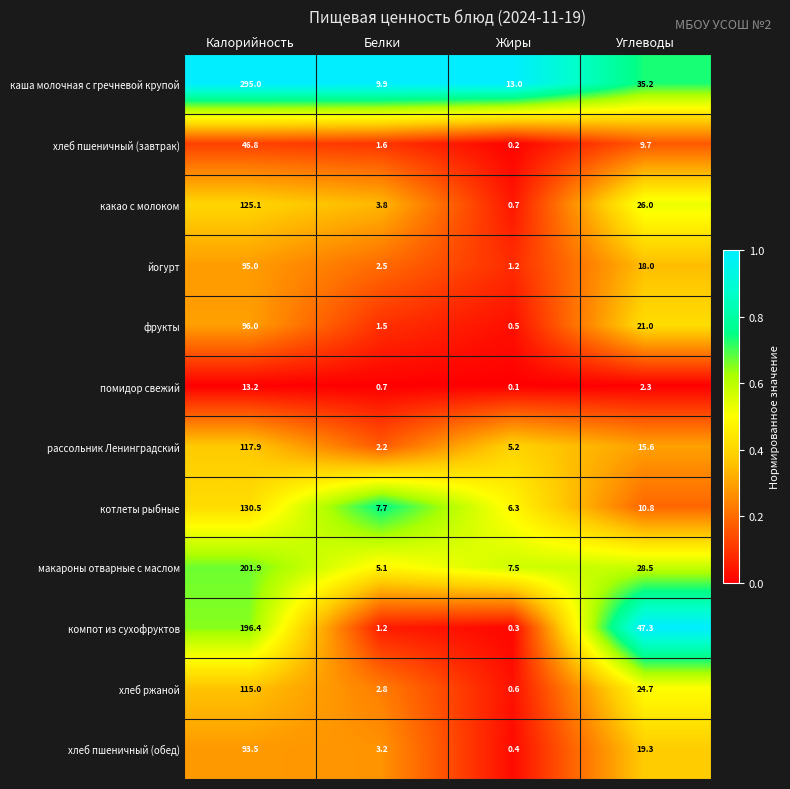

At which category is the sum across all series the highest?

Калорийность